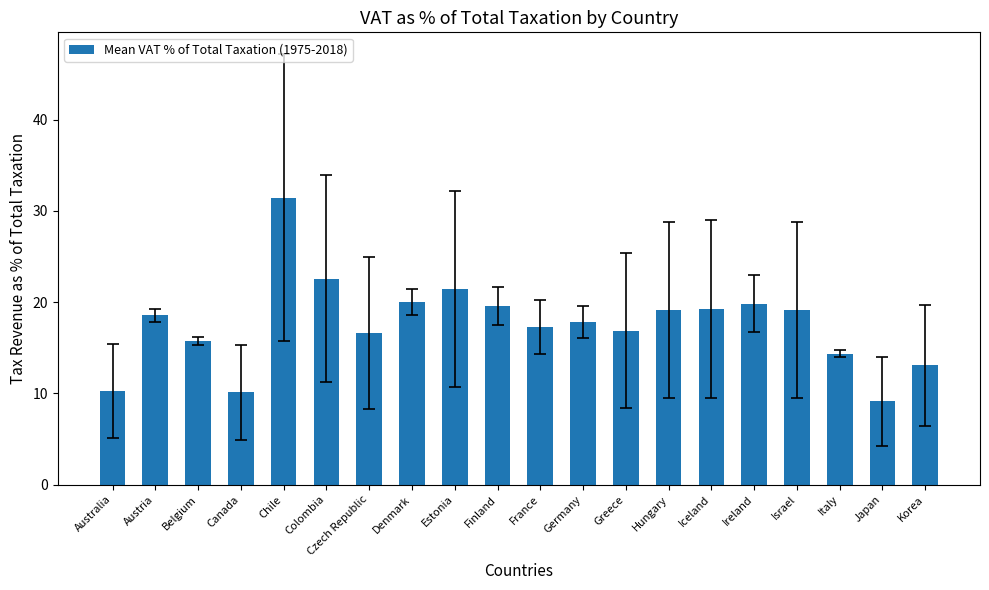

What is the maximum value shown in the chart?

31.5